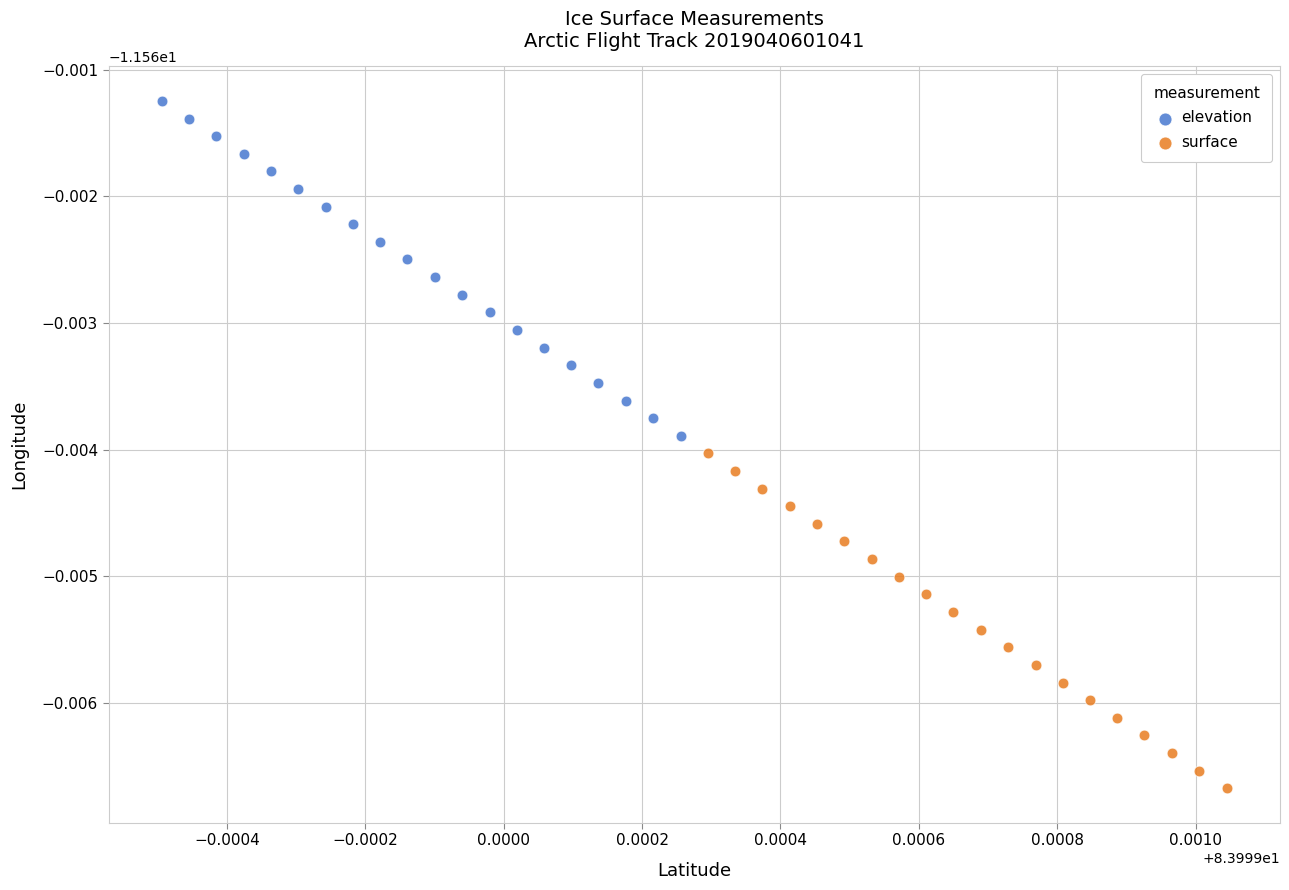

Which series contains the highest Y value?

elevation